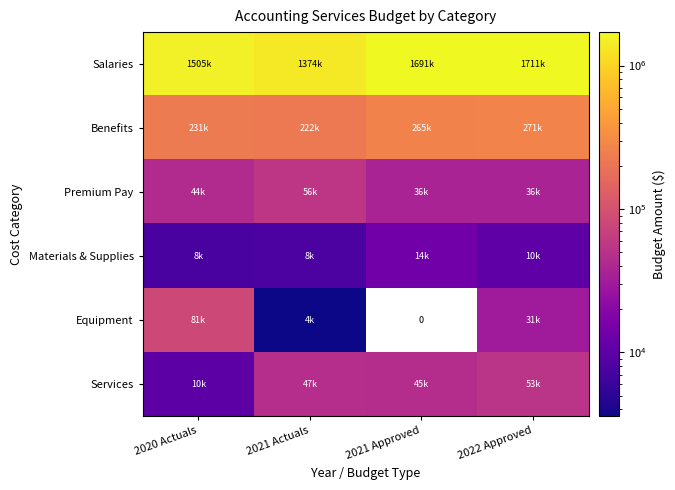

Which label corresponds to the smallest value in the chart?

2021 Actuals